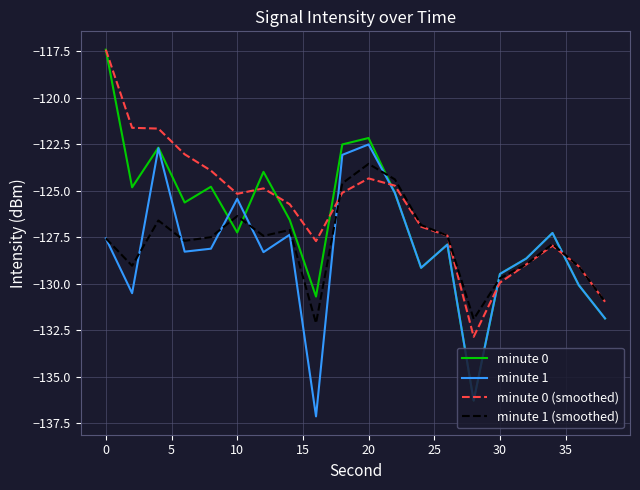

What is the greatest value displayed?

-117.4